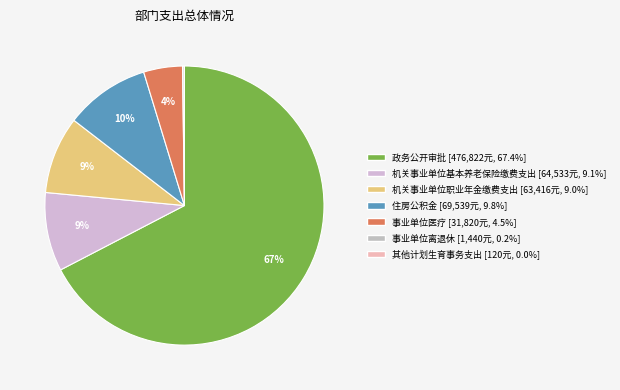

To the nearest percent, what is the difference between the 其他计划生育事务支出 and 事业单位医疗 slice percentages?

4%